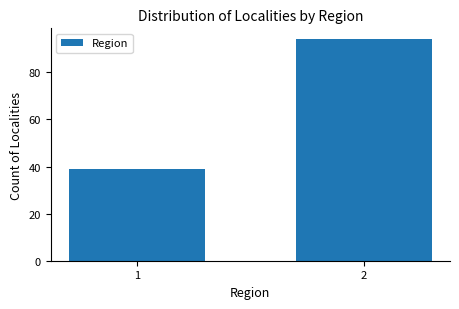

Reading right to left, what are all the values shown in this chart?

2=94	1=39